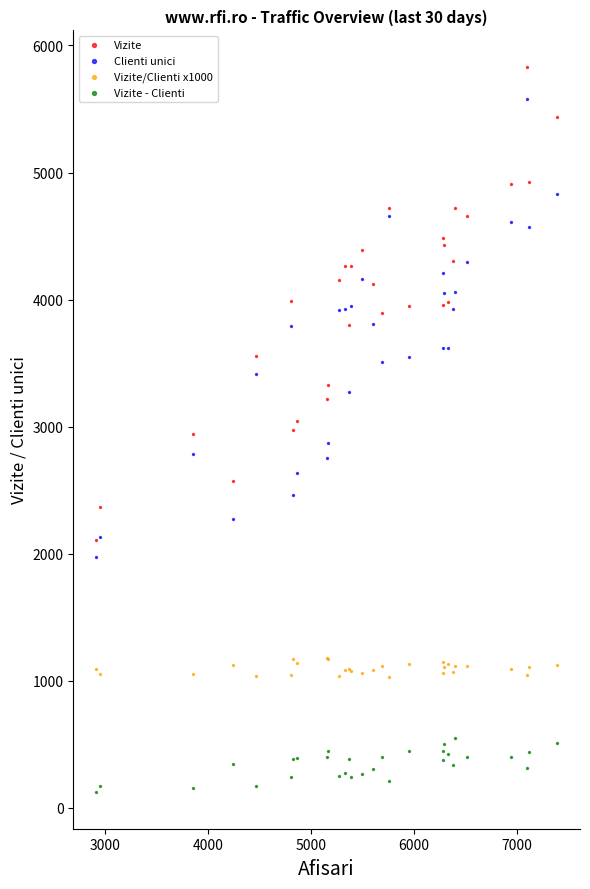

Which series reaches the minimum Y coordinate?

Vizite - Clienti